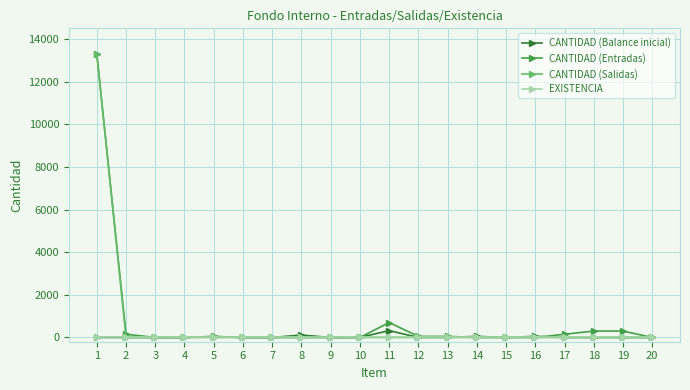

How many lines are shown in the chart?

4